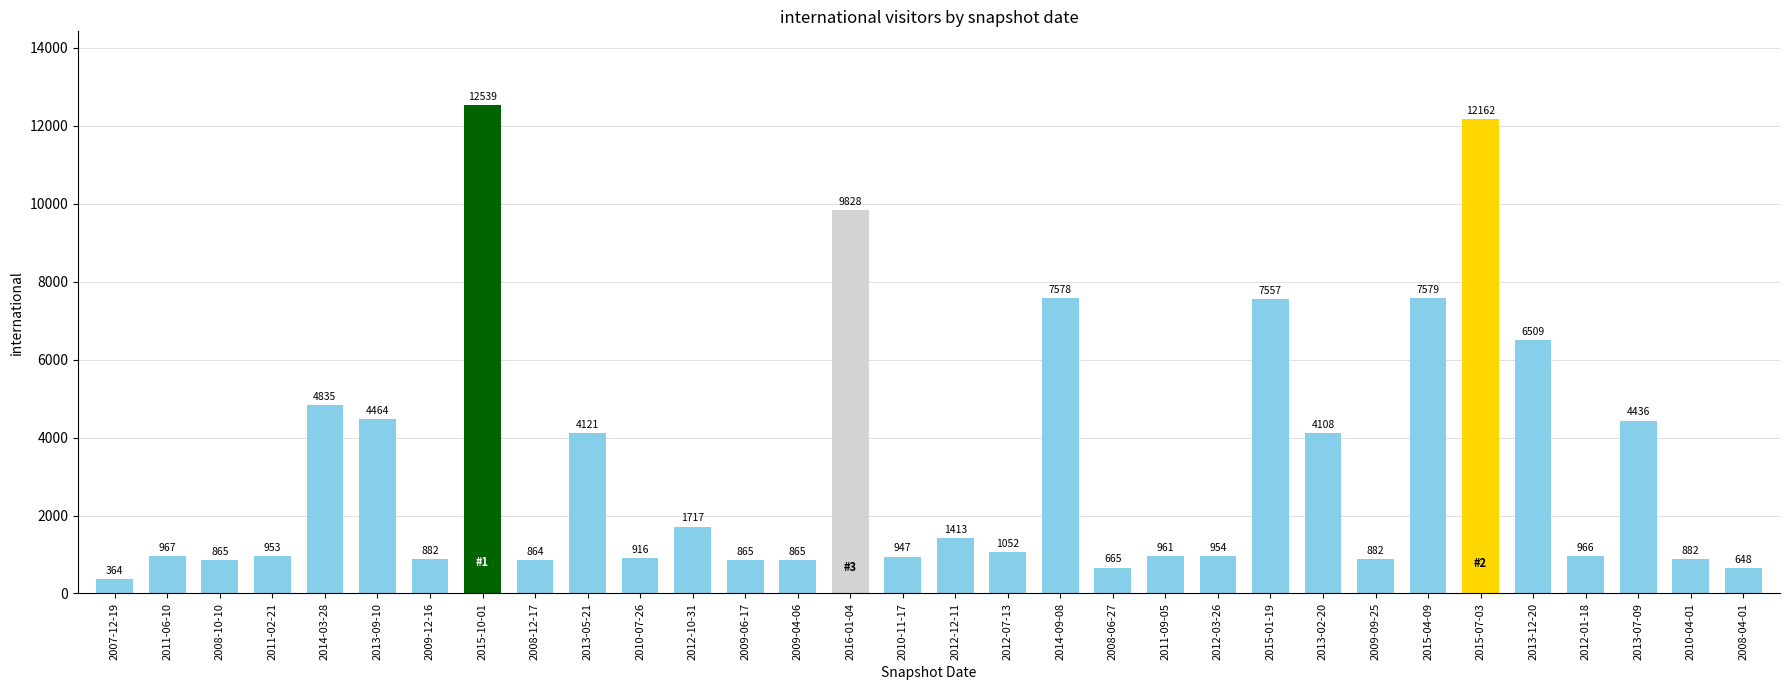

What is the difference between the maximum and minimum values?

12175